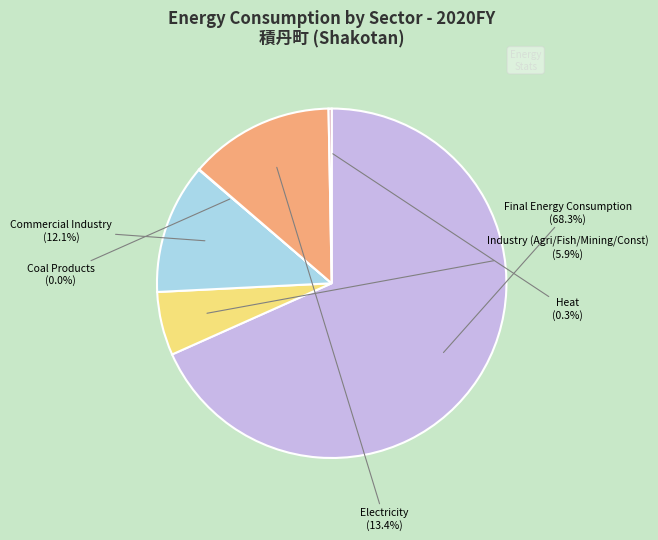

Is there any slice that represents more than half of the pie?

Yes